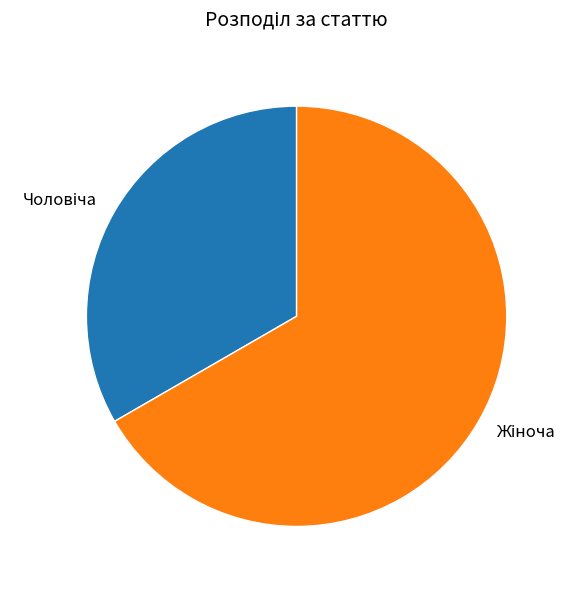

Is there a majority slice in this chart?

Yes